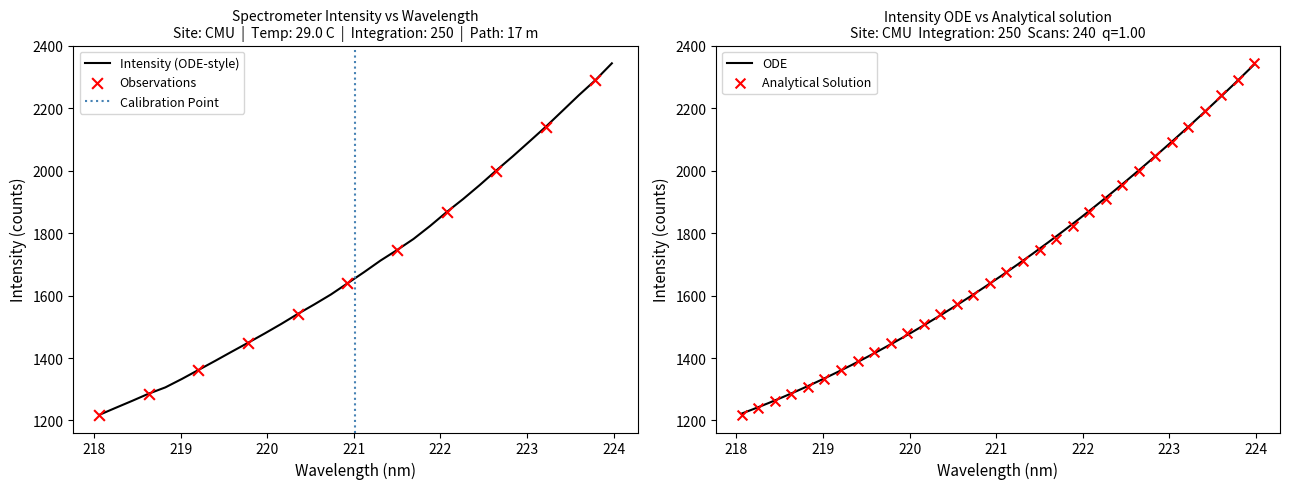

What is the maximum value for Intensity (ODE-style)?

2344.1